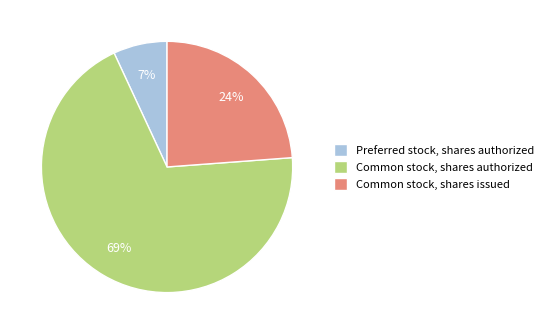

Combined, do Common stock, shares authorized and Preferred stock, shares authorized account for over 50%?

Yes